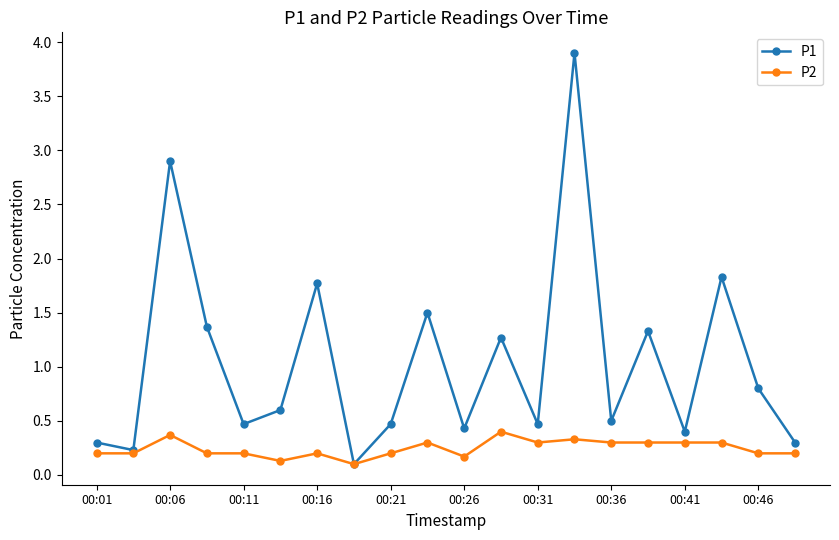

True or false: P1 has more than 1 interior local peaks.

True